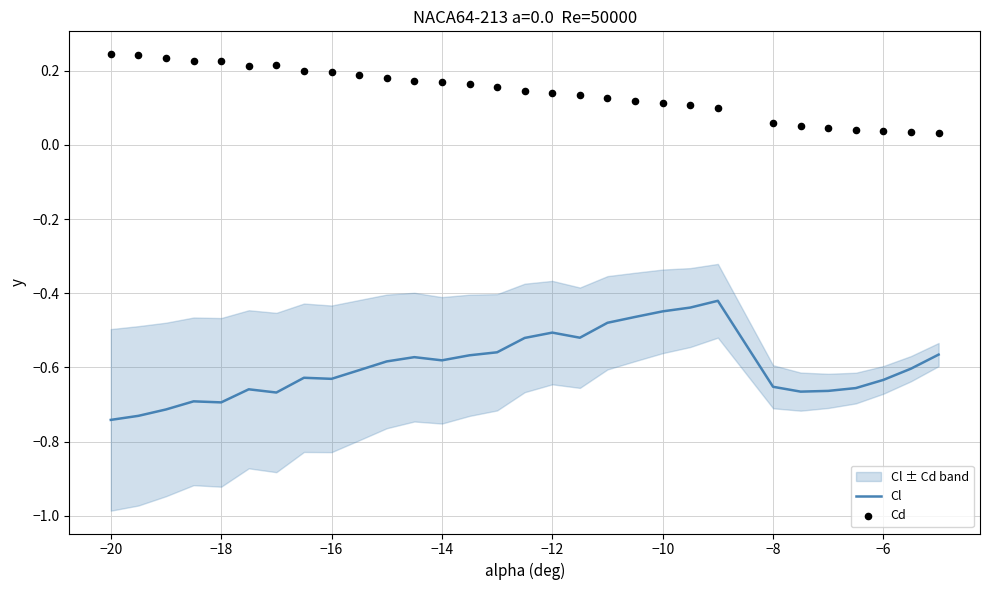

Which series contains the lowest Y value?

Cl